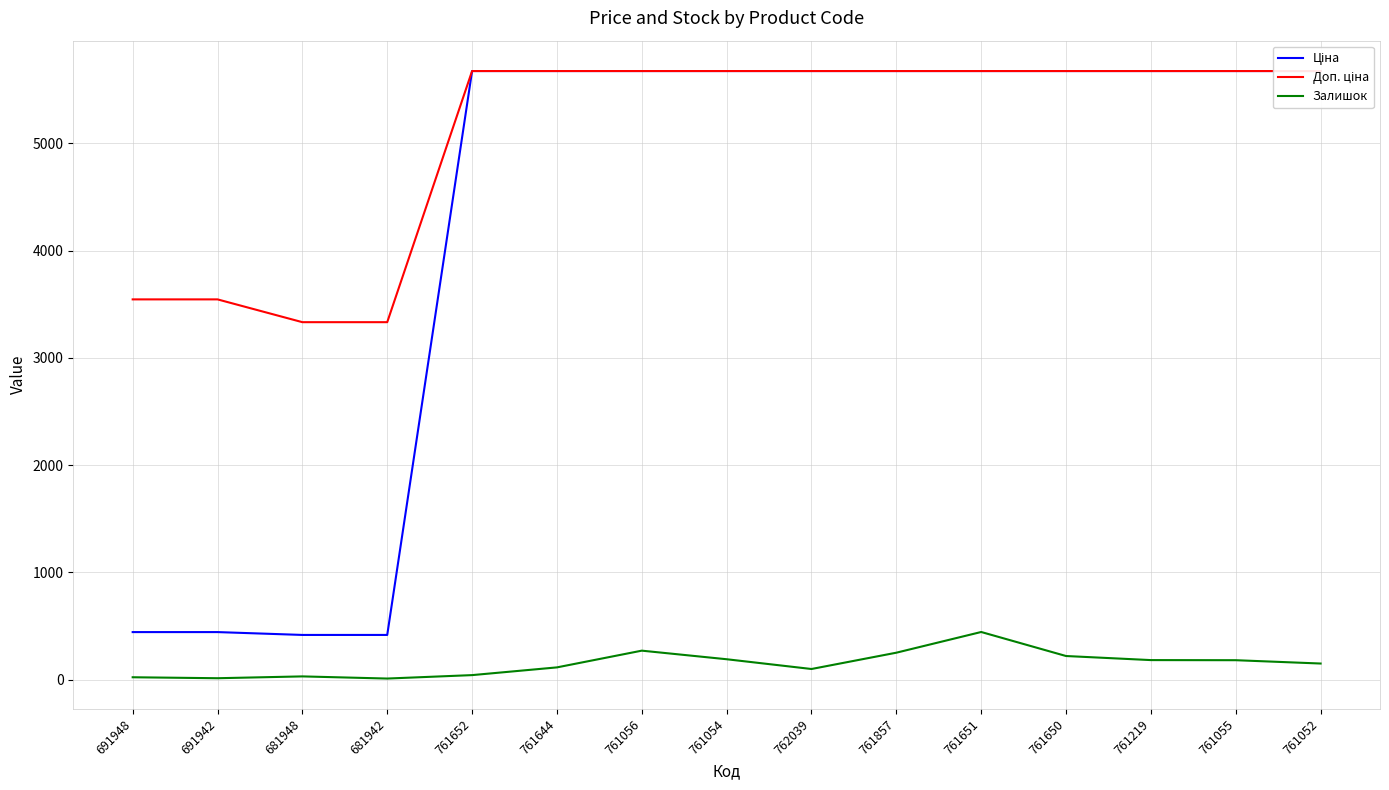

Where does the Ціна series first go above 5673?

761652